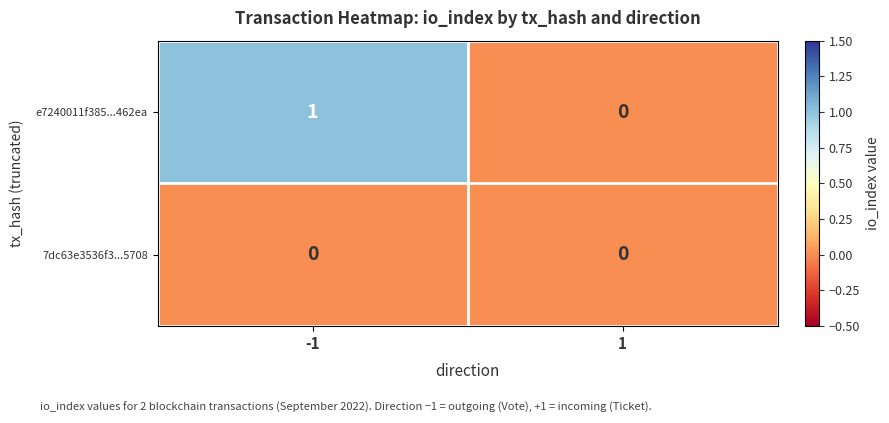

The e7240011f385...462ea series shows 1 at 1. True or false?

False